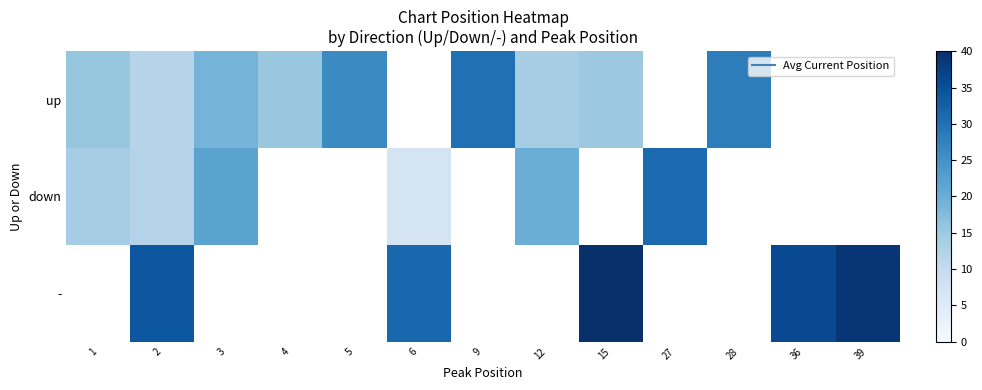

How many positive values does the down series have?

6